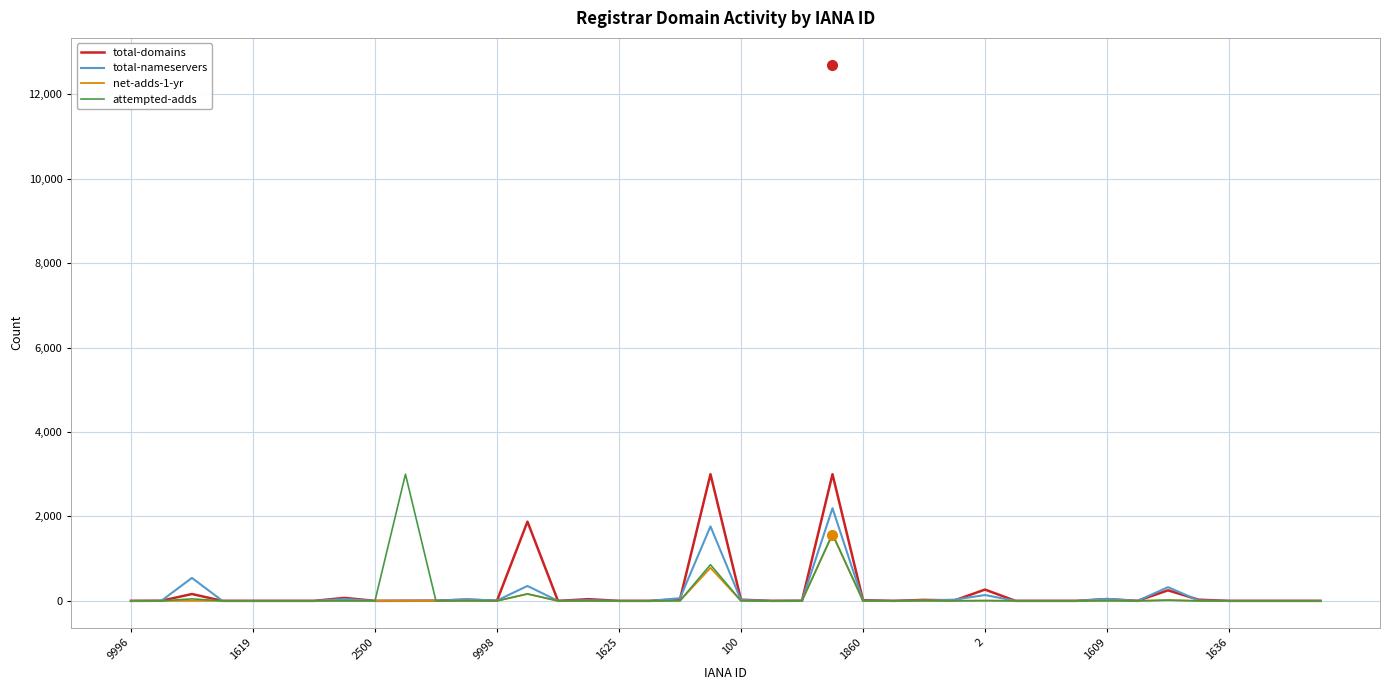

What is the maximum value for total-domains?

3000